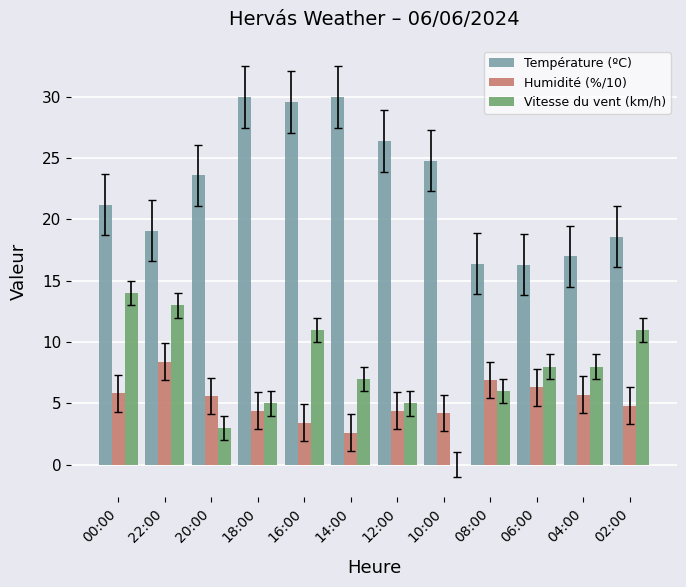

Between 00:00 and 04:00, which series saw the biggest shift?

Vitesse du vent (km/h)